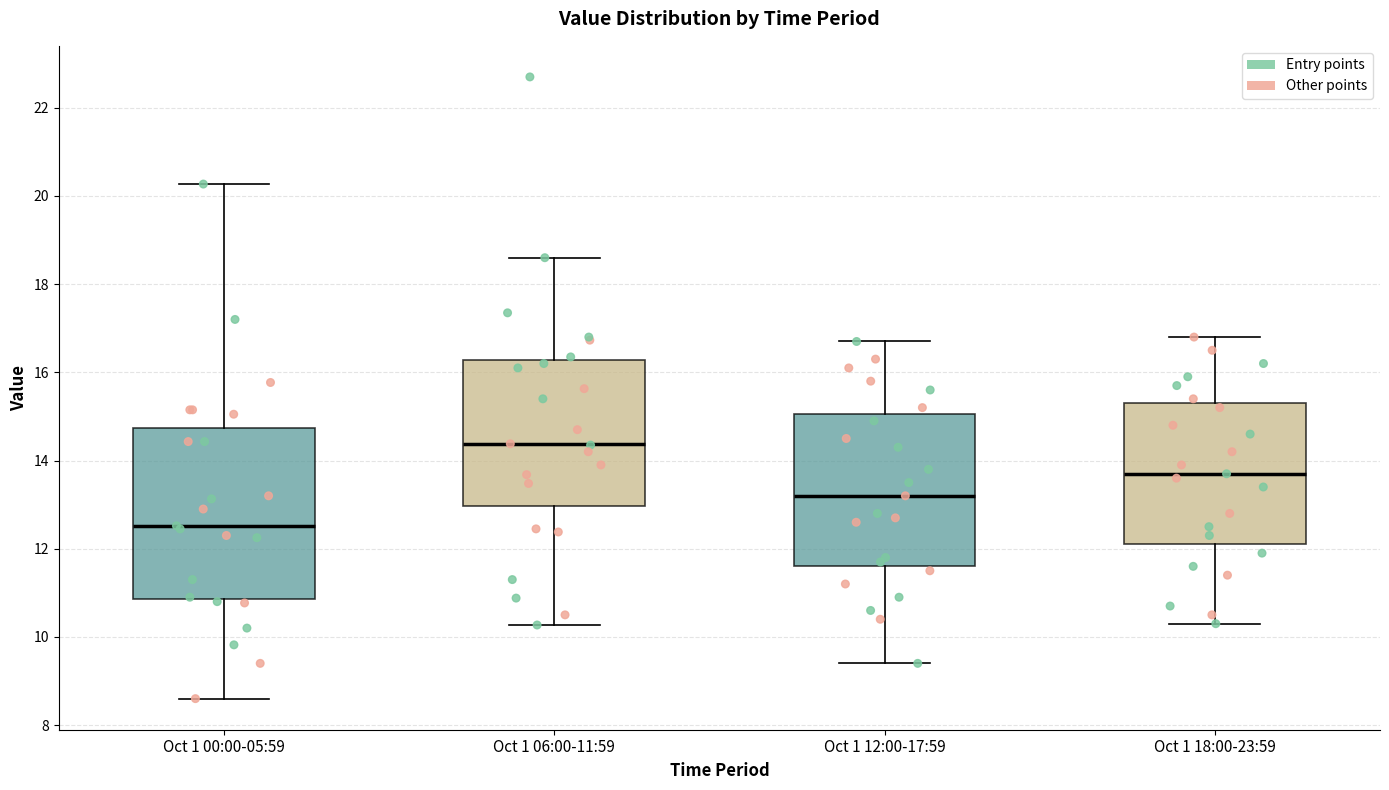

Comparing the boxes themselves (not the whiskers), which one is the tallest?

Oct 1 00:00-05:59